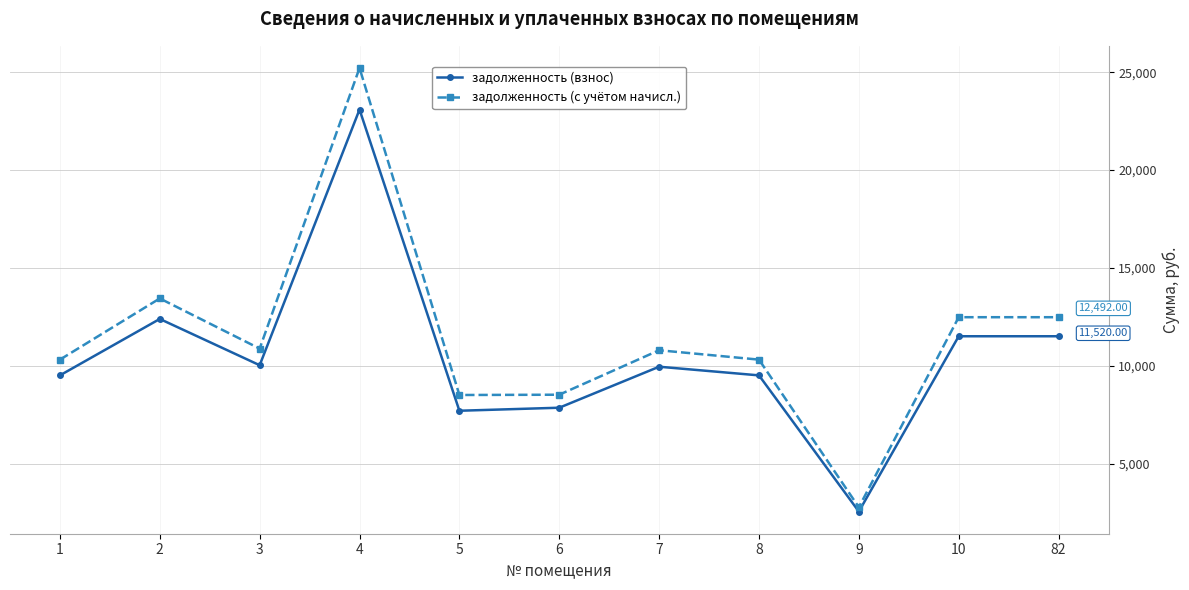

What is the average value of the задолженность (взнос) series?

10522.7